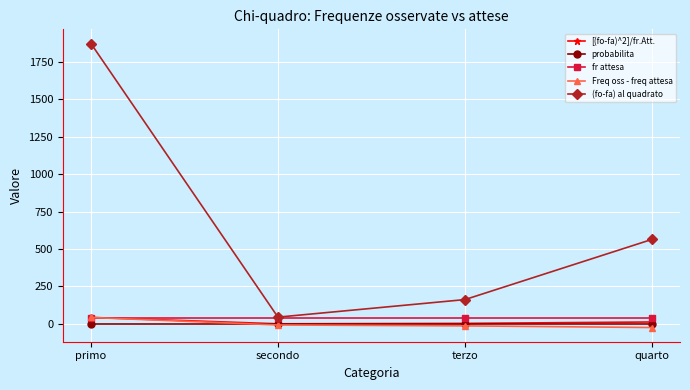

How many lines are shown in the chart?

5